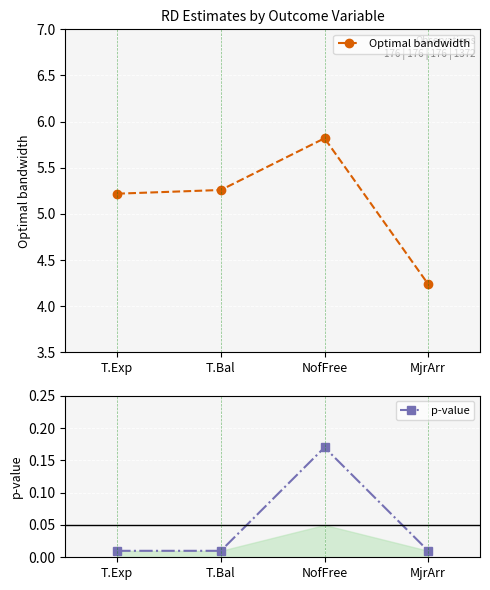

Reading left to right, extract all data points from this chart.

Optimal bandwidth: 5.2	5.3	5.8	4.2
p-value: 0.0	0.0	0.2	0.0